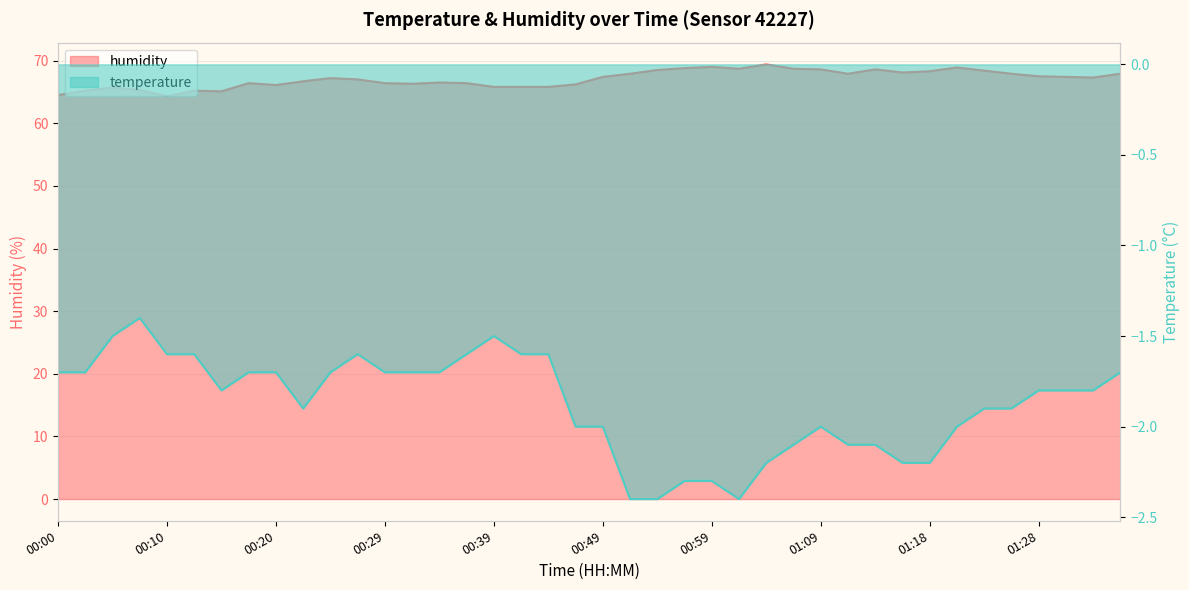

How many distinct data groups are displayed?

2